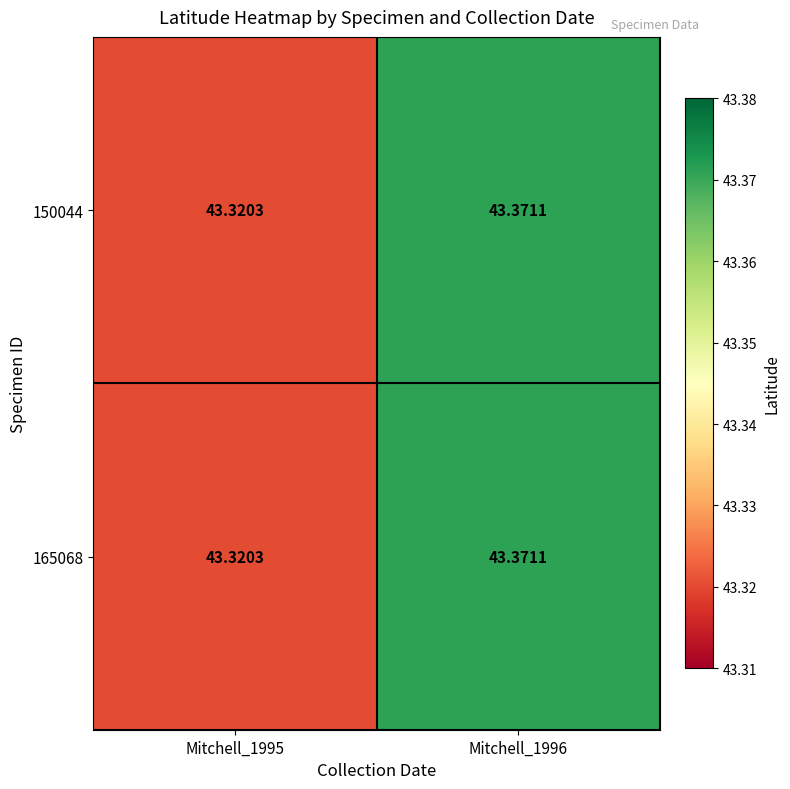

Reading left to right, extract all data points from this chart.

150044: Mitchell_1995=43.3	Mitchell_1996=43.4
165068: Mitchell_1995=43.3	Mitchell_1996=43.4